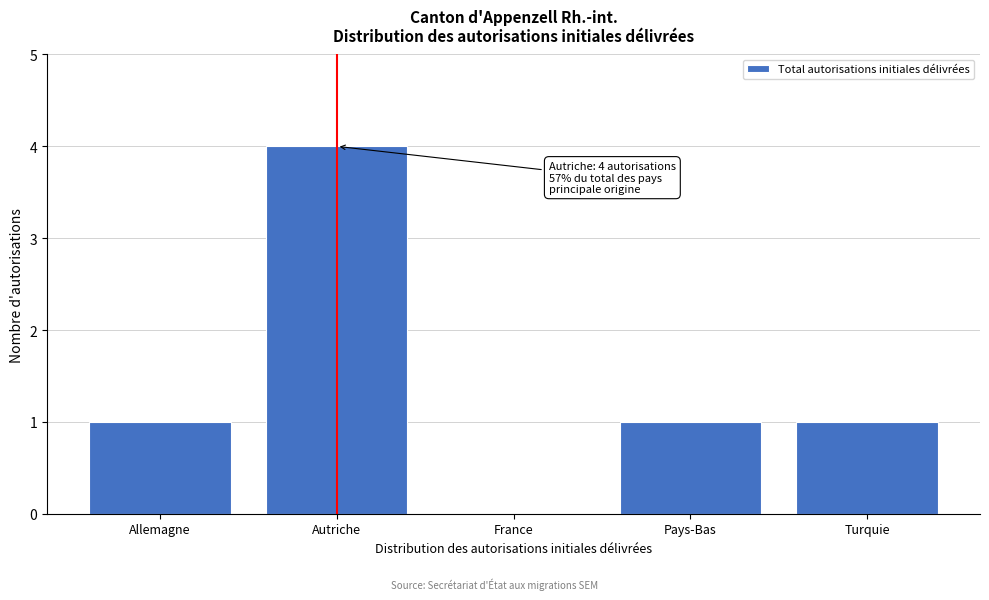

Reading left to right, what are all the values shown in this chart?

Allemagne=1	Autriche=4	France=0	Pays-Bas=1	Turquie=1